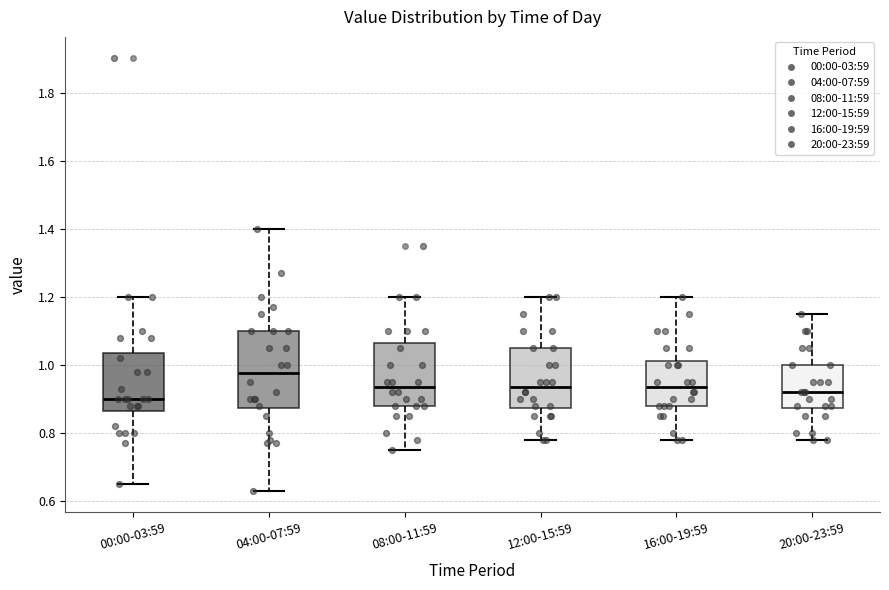

Where does the upper whisker of the box for 16:00-19:59 end on the y-axis? The values are not printed on the chart, so give them approximately, as read against the axis.

1.20